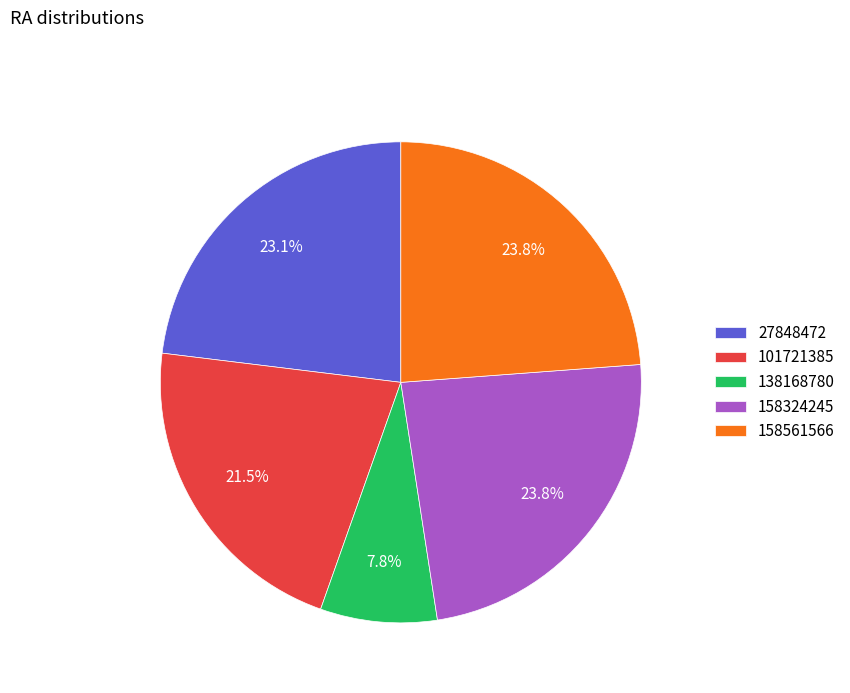

Is the sum of 27848472 and 101721385 greater than half?

No